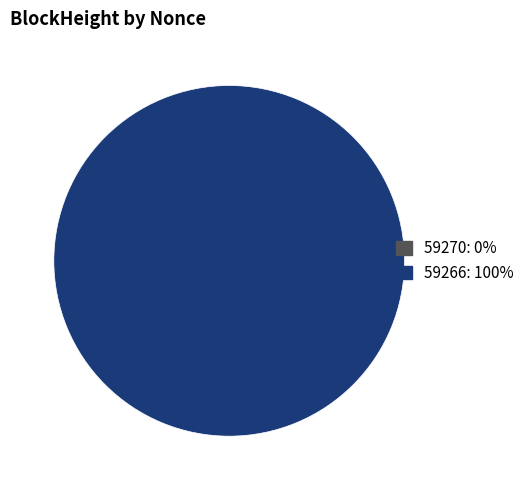

True or false: 59266 accounts for 99% of the total.

False